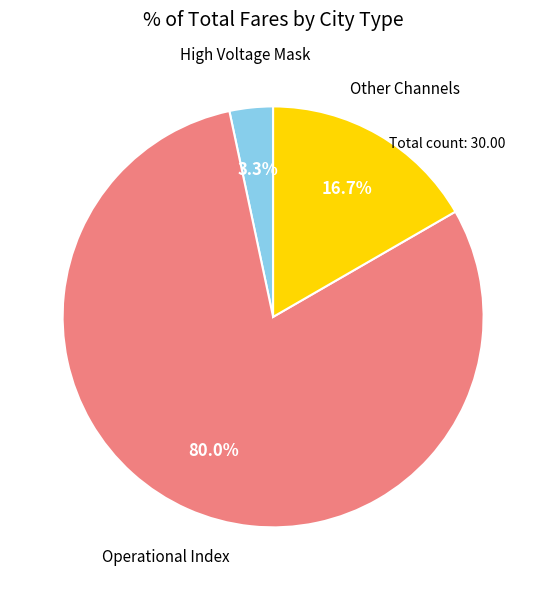

Does any single category account for the majority?

Yes